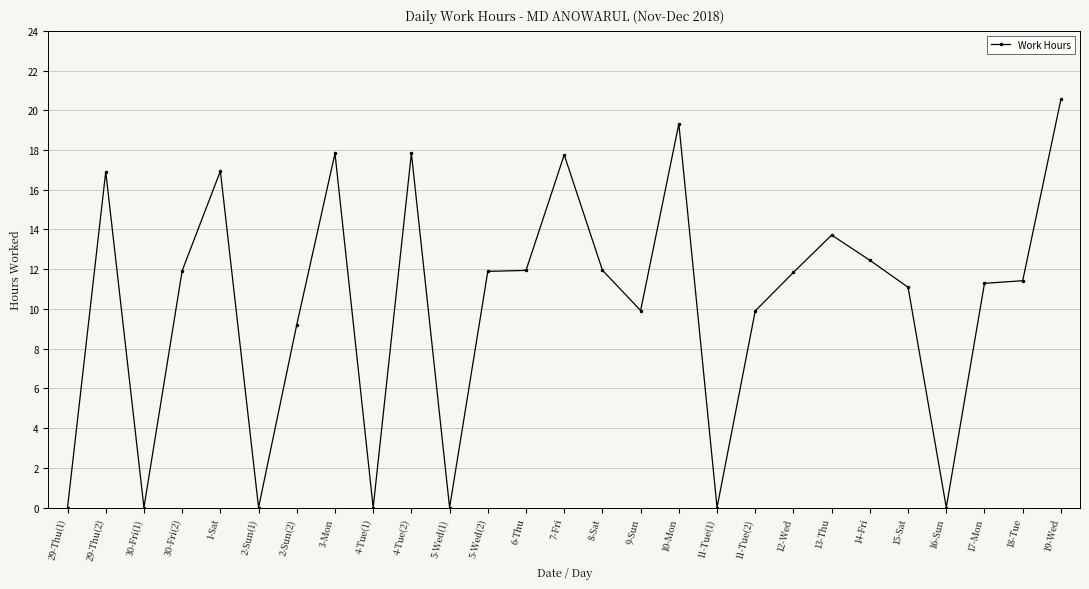

True or false: the data shows 9.4 at 10-Mon.

False